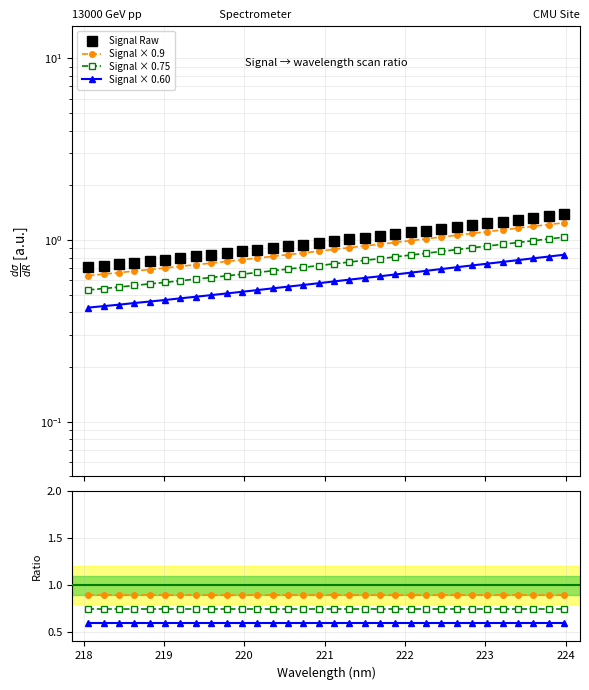

How many data points does each series have?

32